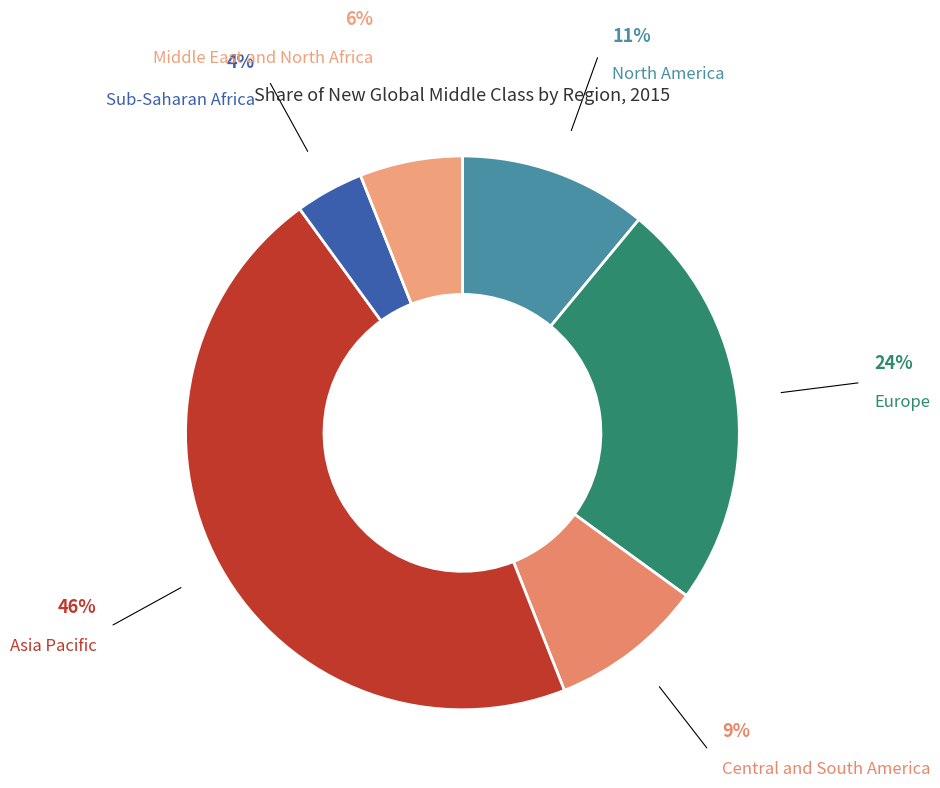

How many segments does this pie chart have?

6